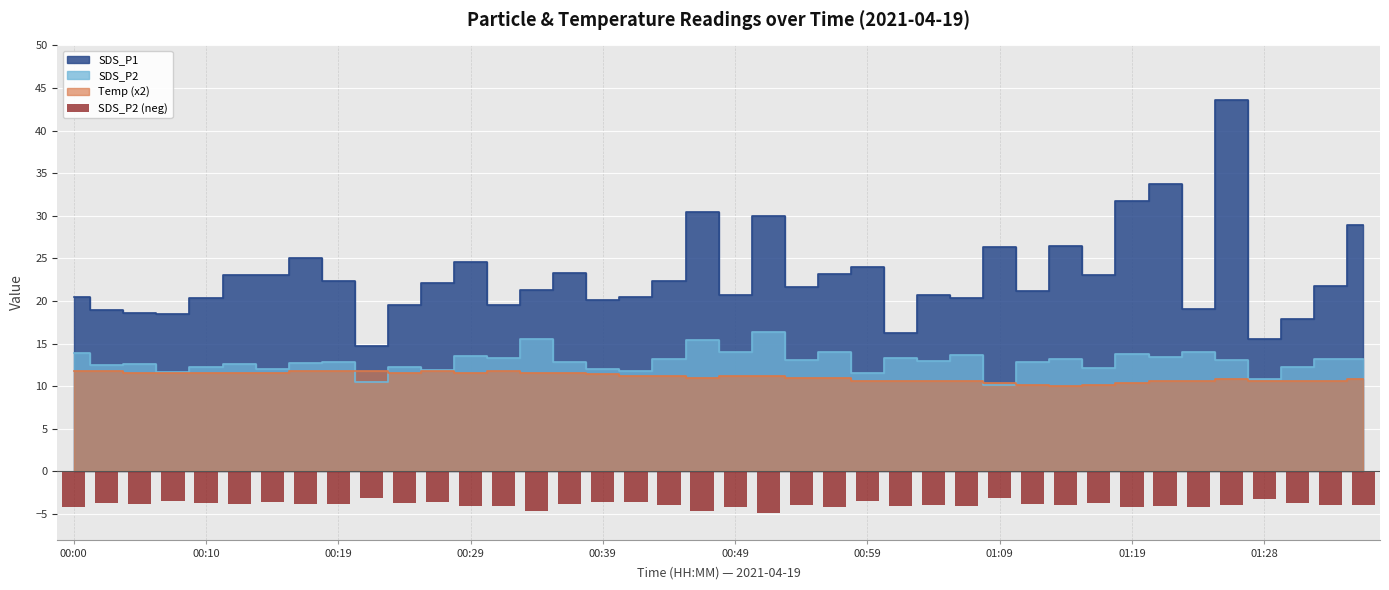

Between 16 and 19, which is larger?

16